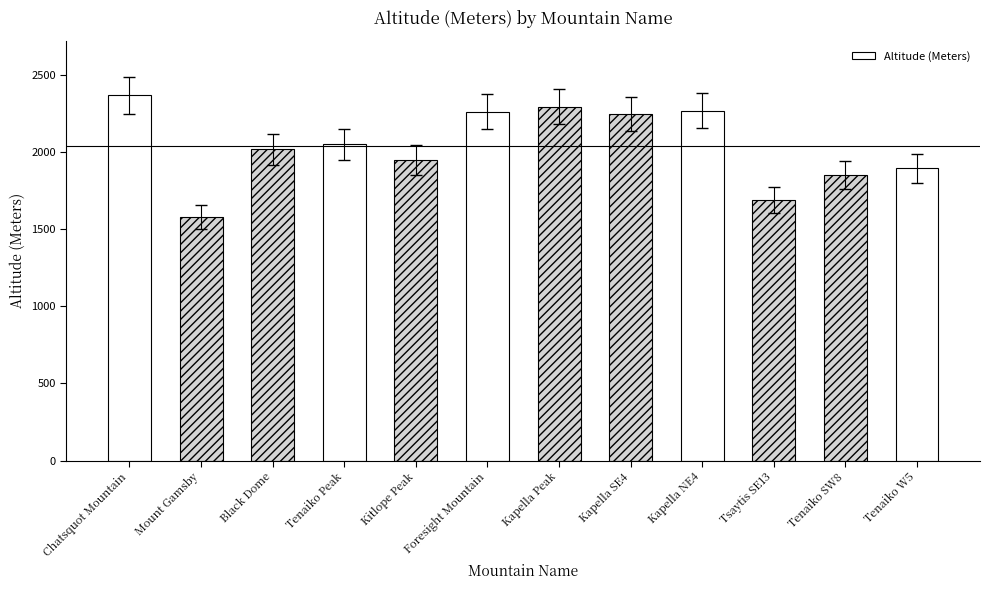

Which category has the lowest value across all series?

Mount Gamsby